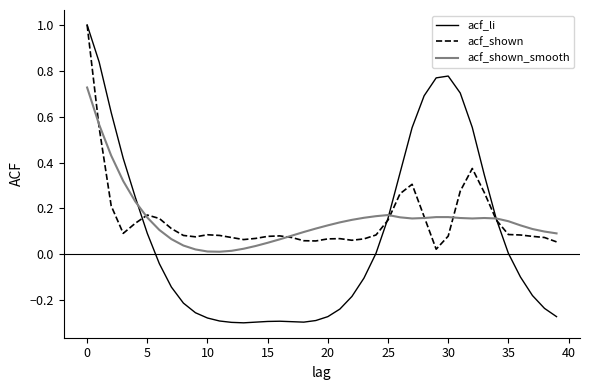

What are all the series names shown in the legend?

acf_li, acf_shown, acf_shown_smooth